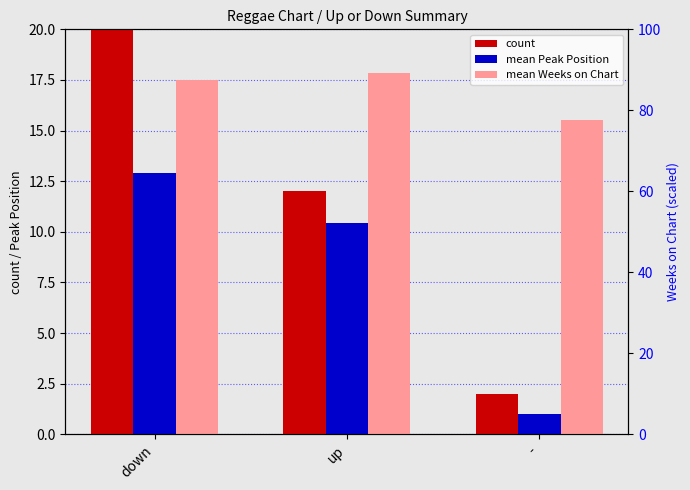

What is the label of the 3rd bar from the right?

down